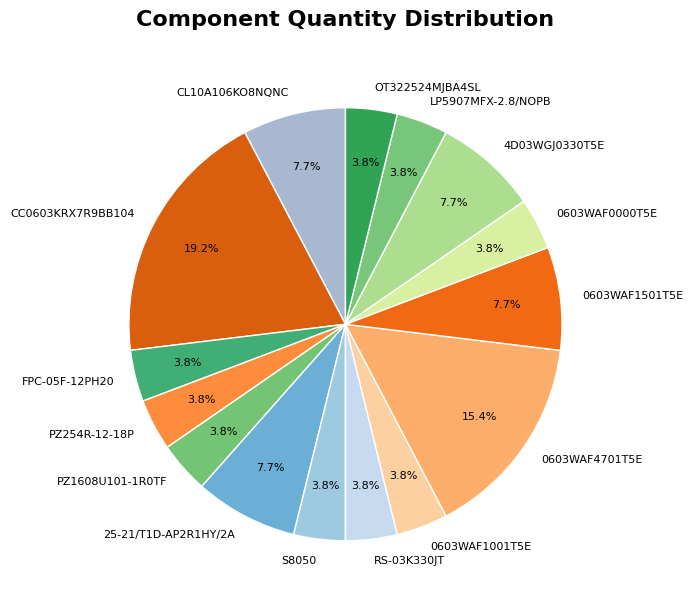

What is the ratio of the value at OT322524MJBA4SL to the value at 0603WAF1501T5E?

0.5